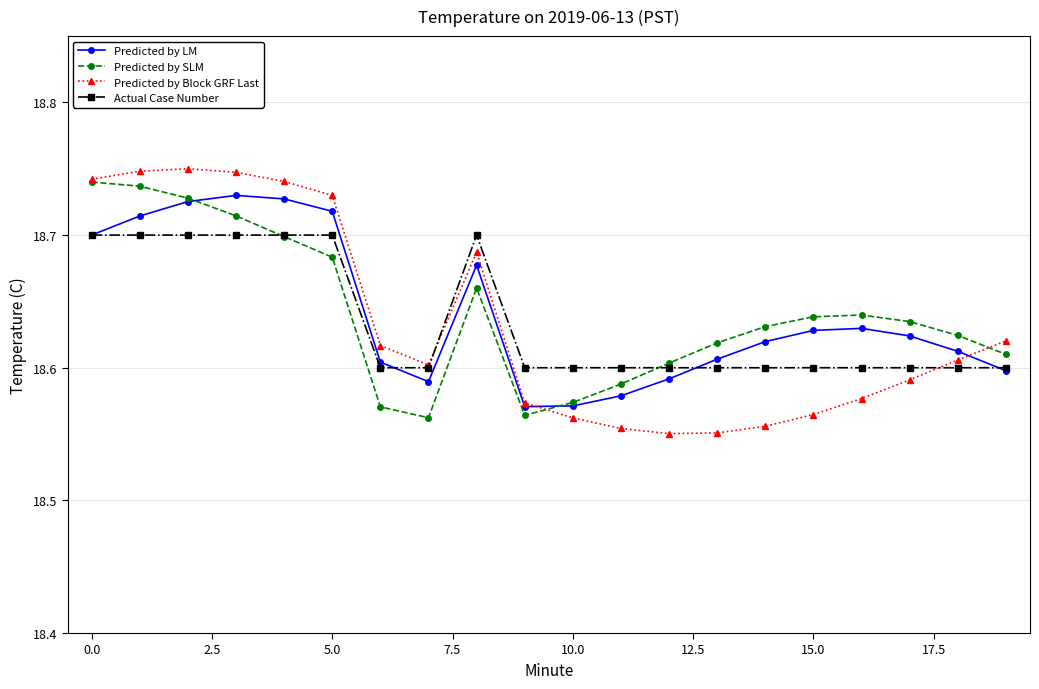

Does the chart display data point markers on the line(s)?

Yes